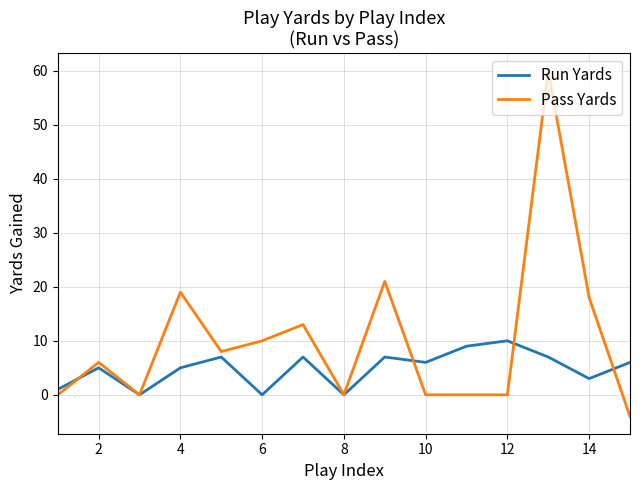

Reading right to left, list all the values displayed in this chart.

Run Yards: 6	3	7	10	9	6	7	0	7	0	7	5	0	5	1
Pass Yards: -4	18	60	0	0	0	21	0	13	10	8	19	0	6	0